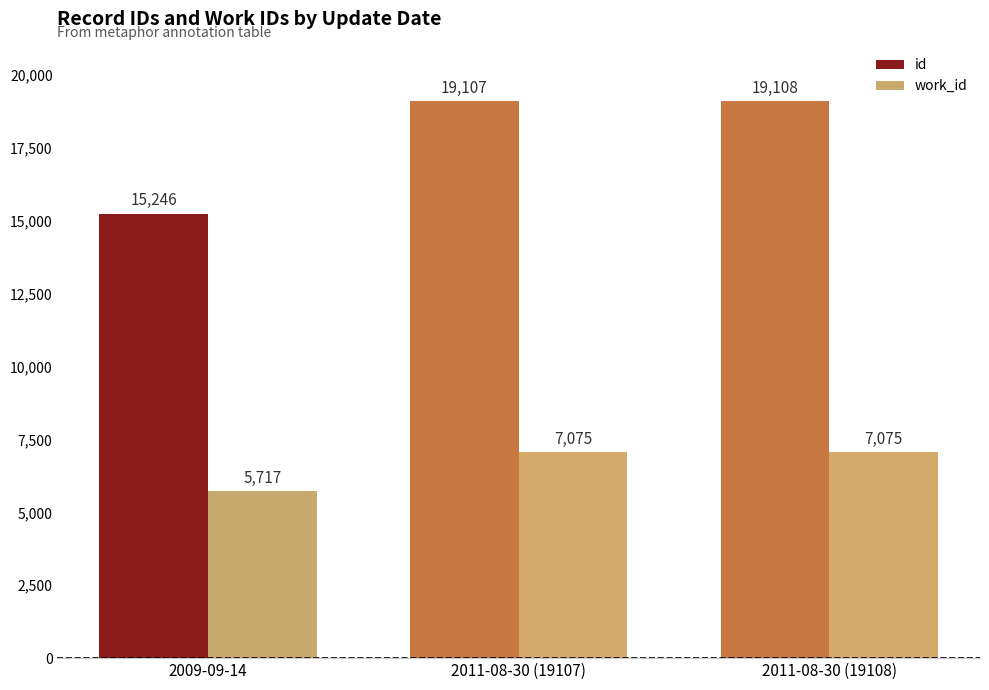

What is the sum of all id values?

53461